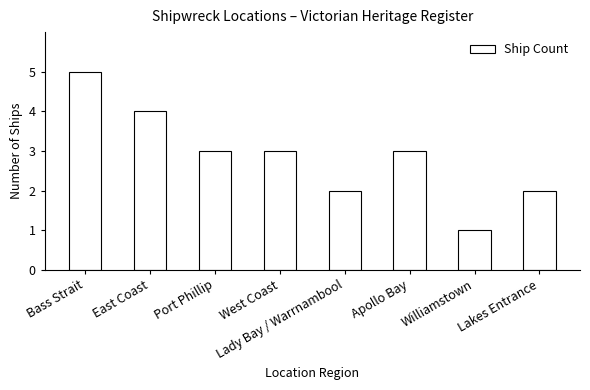

Which label corresponds to the smallest value in the chart?

Williamstown